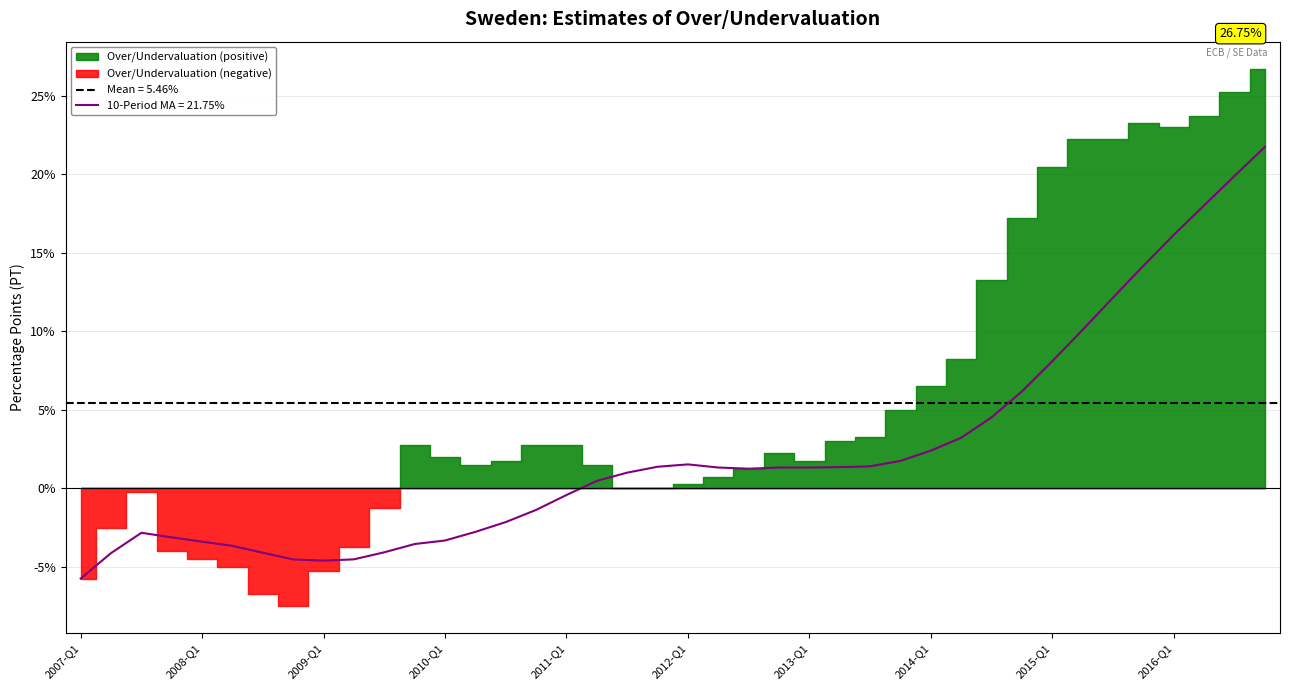

What is the label of the 8th point from the right?

2015-Q1